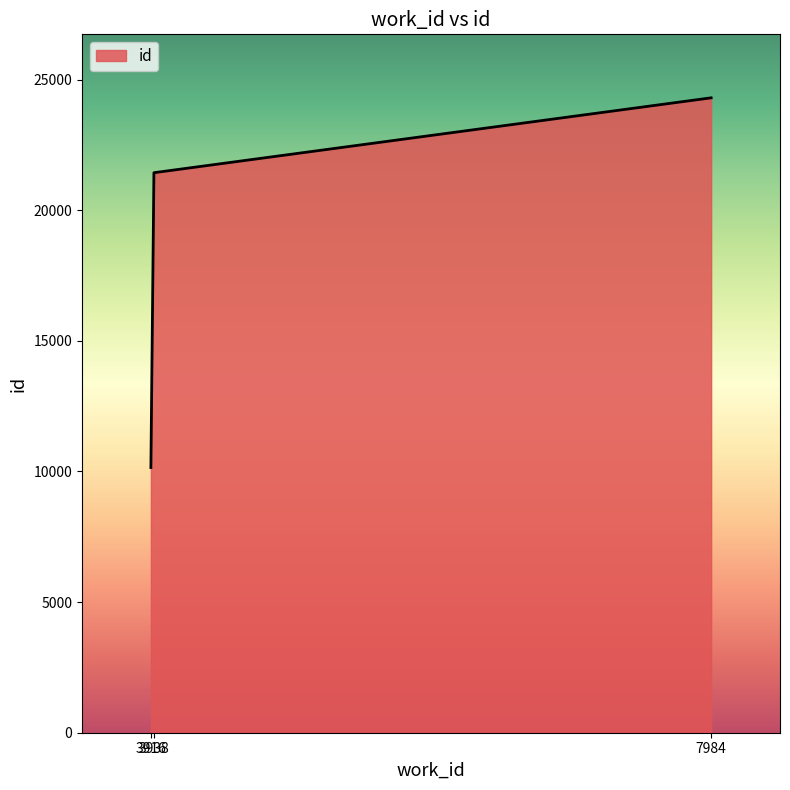

How many lines are shown in the chart?

1